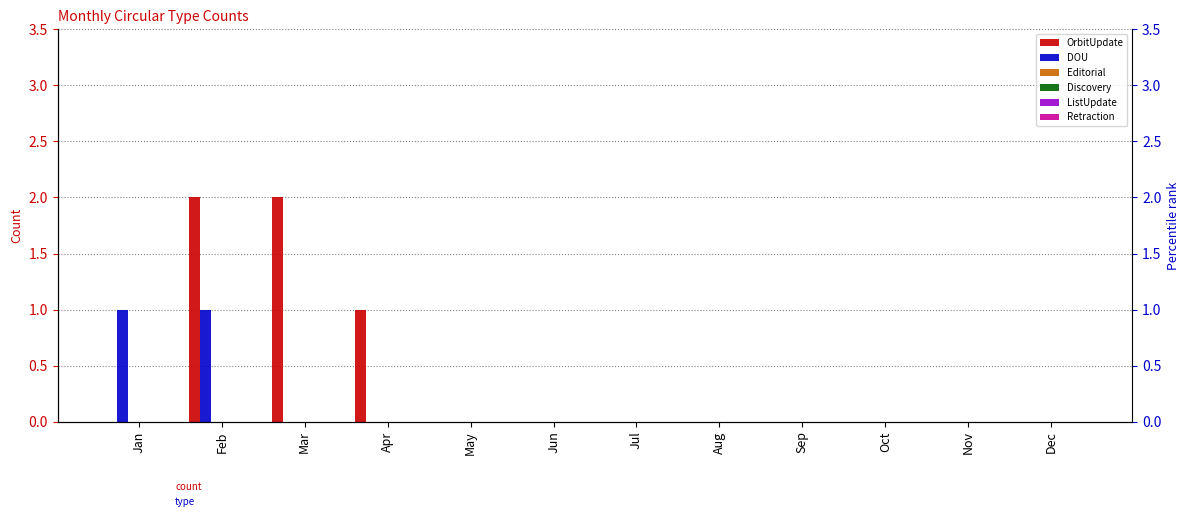

What is the sum of the DOU values at Jan and Oct?

1